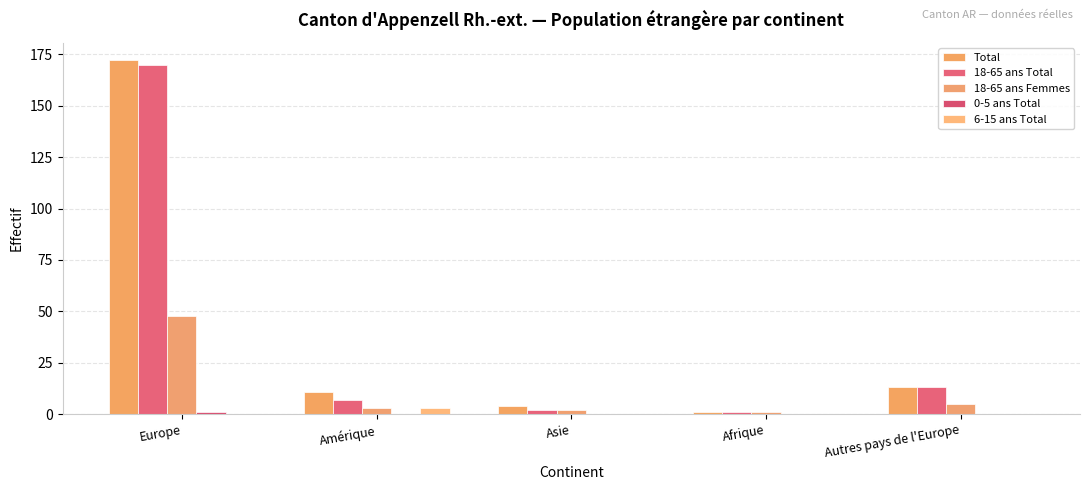

Which label corresponds to the smallest value in the chart?

Amérique